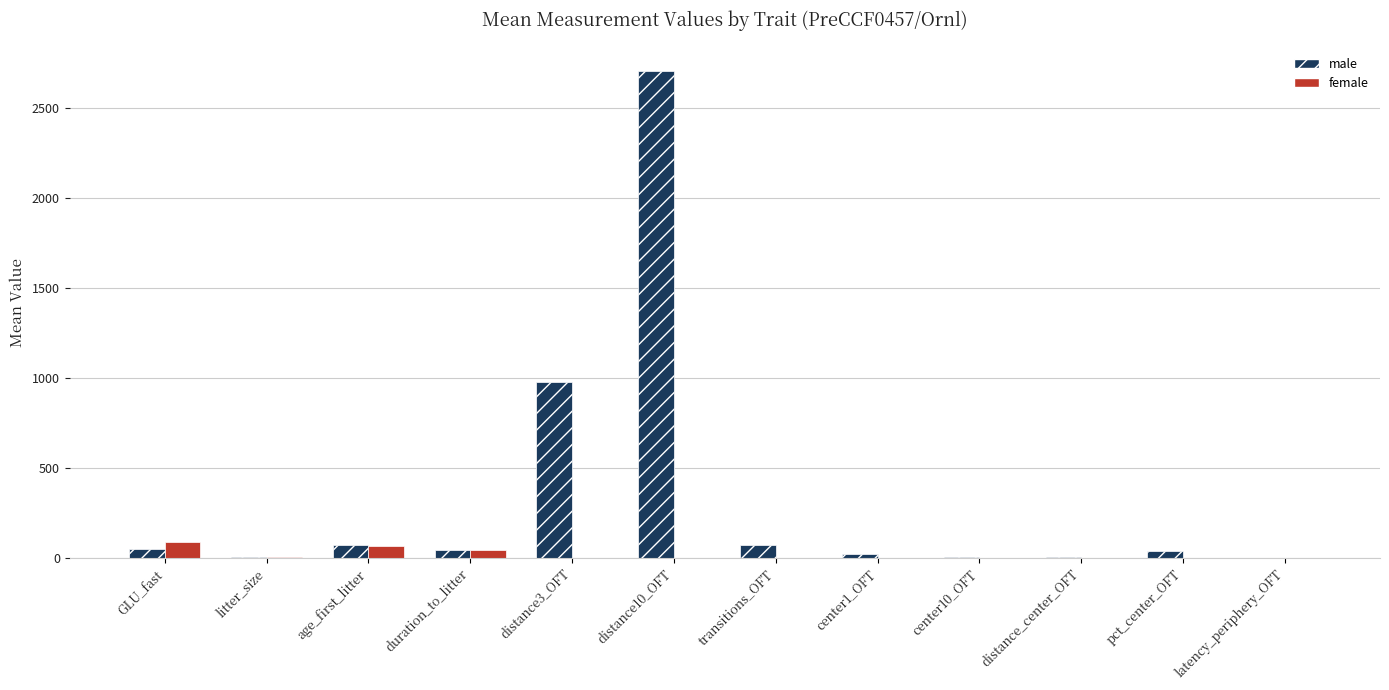

What is the sum of all female values?

204.7